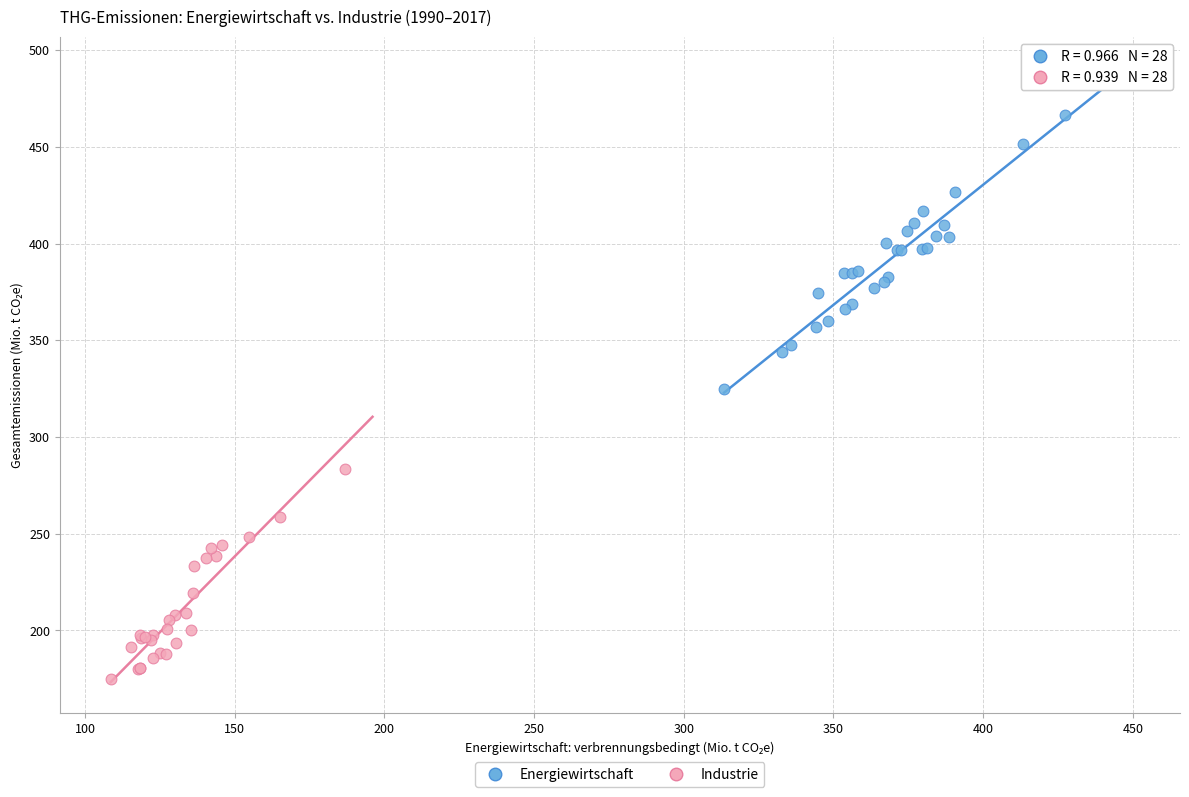

Which series has the largest Y range (max minus min)?

Energiewirtschaft